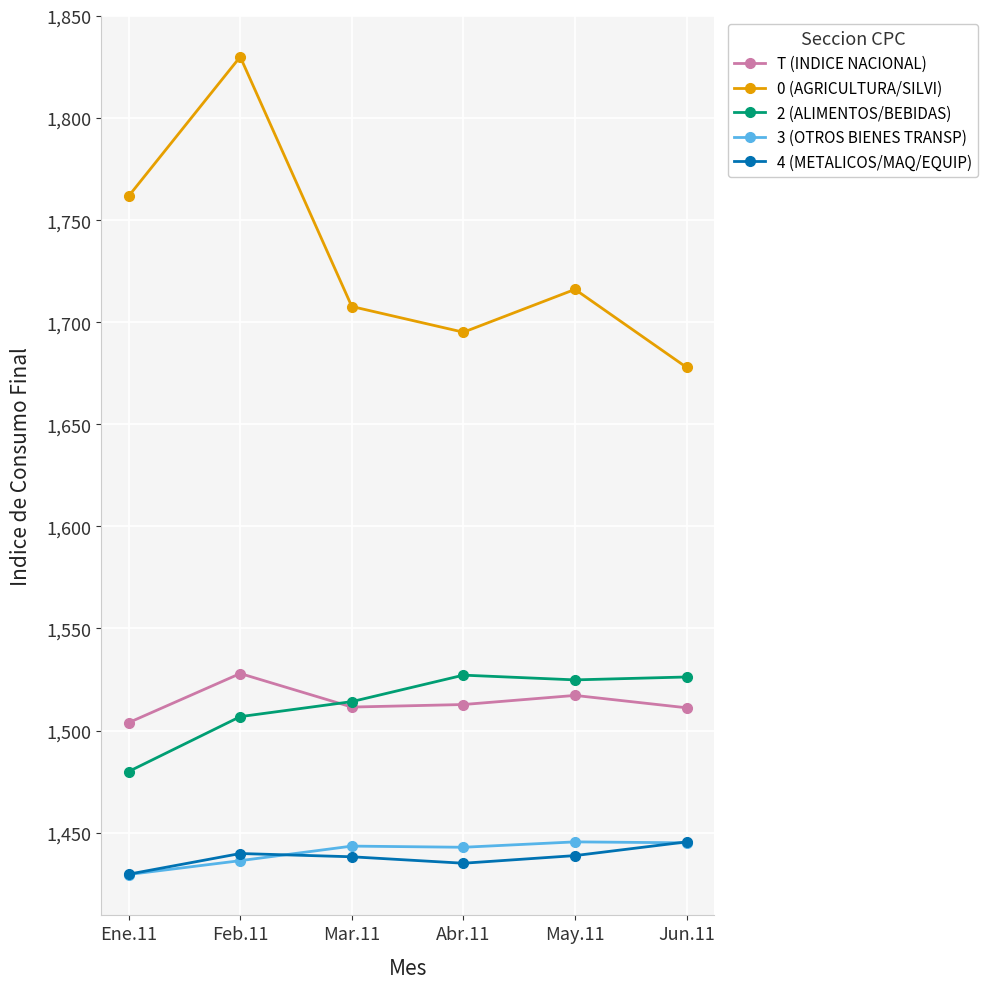

How many data points in 2 (ALIMENTOS/BEBIDAS) are less than 1524?

3